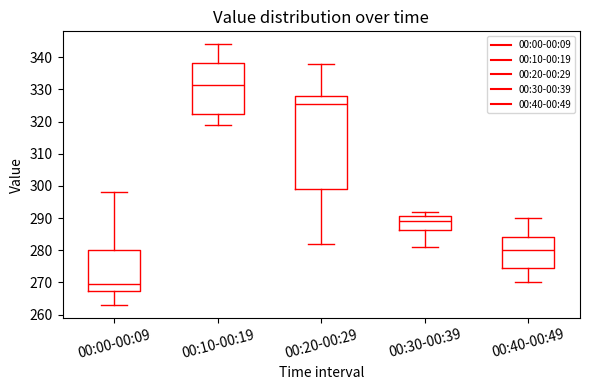

Which box's median line is the highest?

00:10-00:19